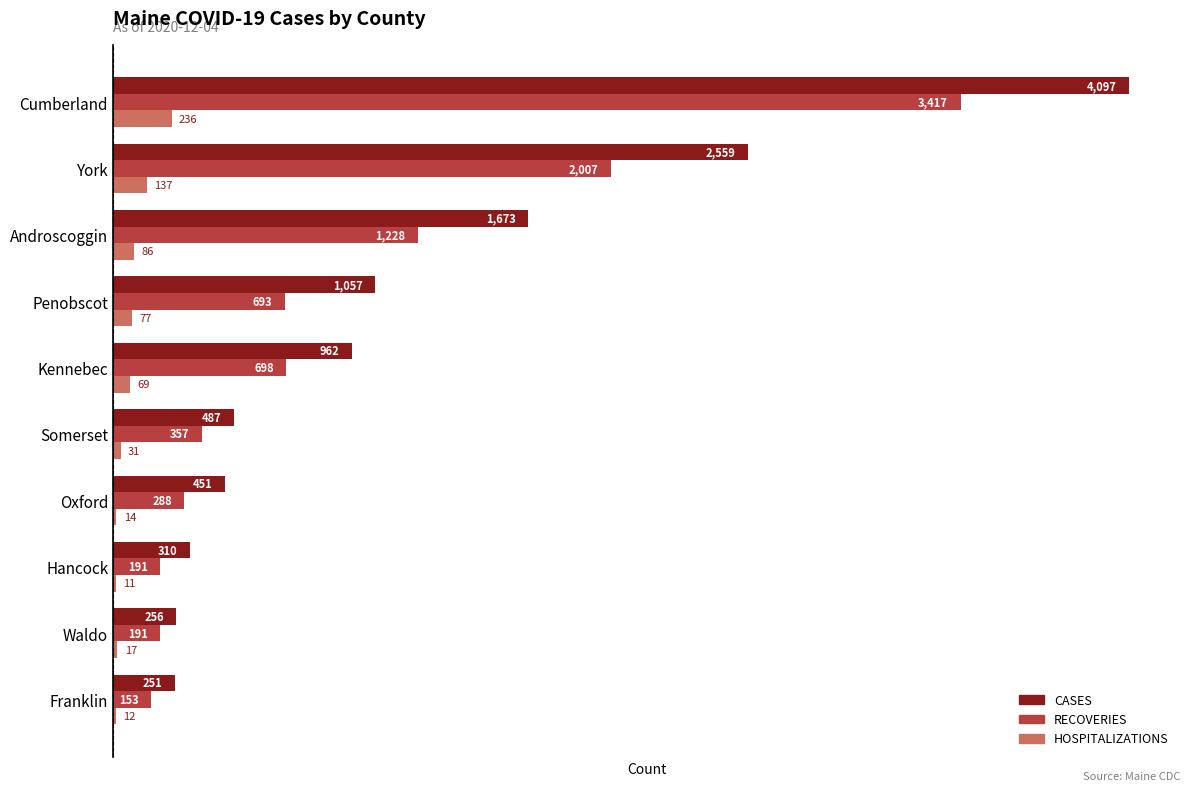

Which label corresponds to the largest value in the chart?

Cumberland